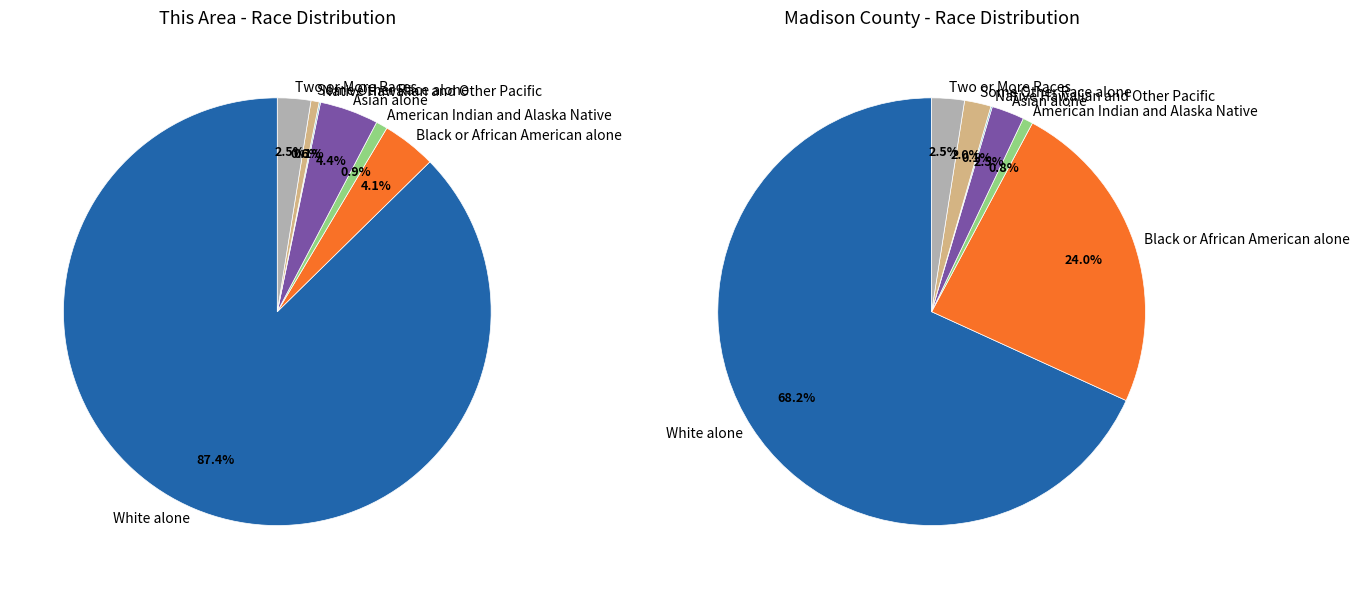

Which has a higher value, Black or African American alone or Some Other Race alone?

Black or African American alone